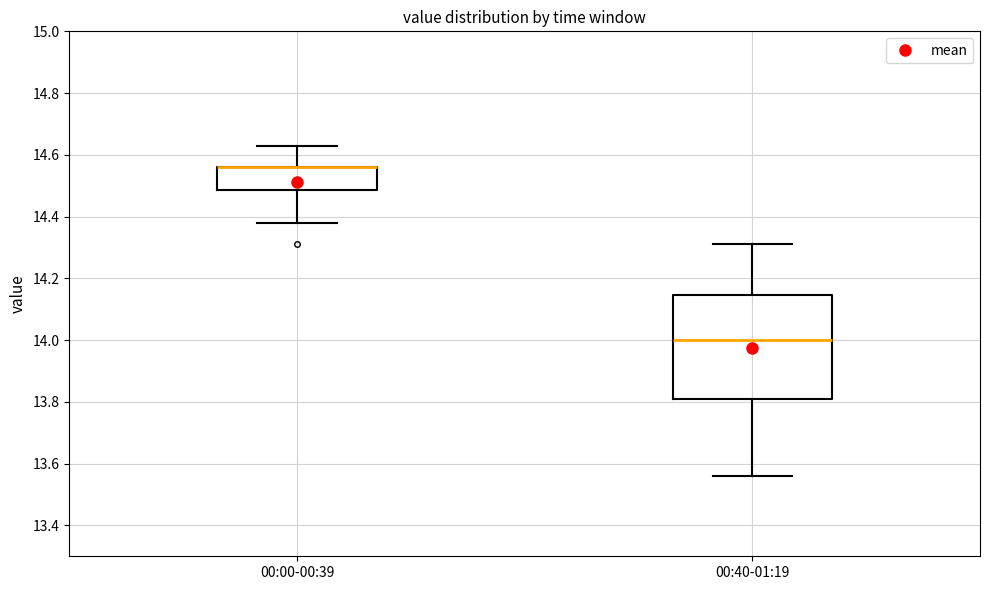

Where is the upper edge of the box for 00:00-00:39 on the y-axis? The values are not printed on the chart, so give them approximately, as read against the axis.

14.56